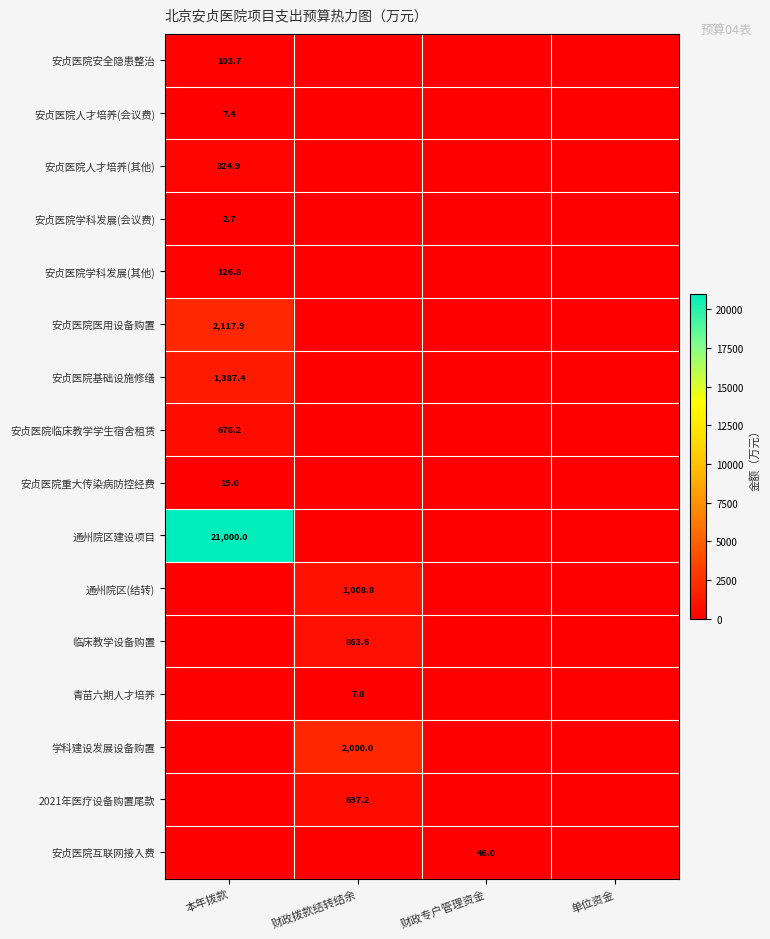

The value of 青苗六期人才培养 at 财政拨款结转结余 is 7.8. True or false?

True